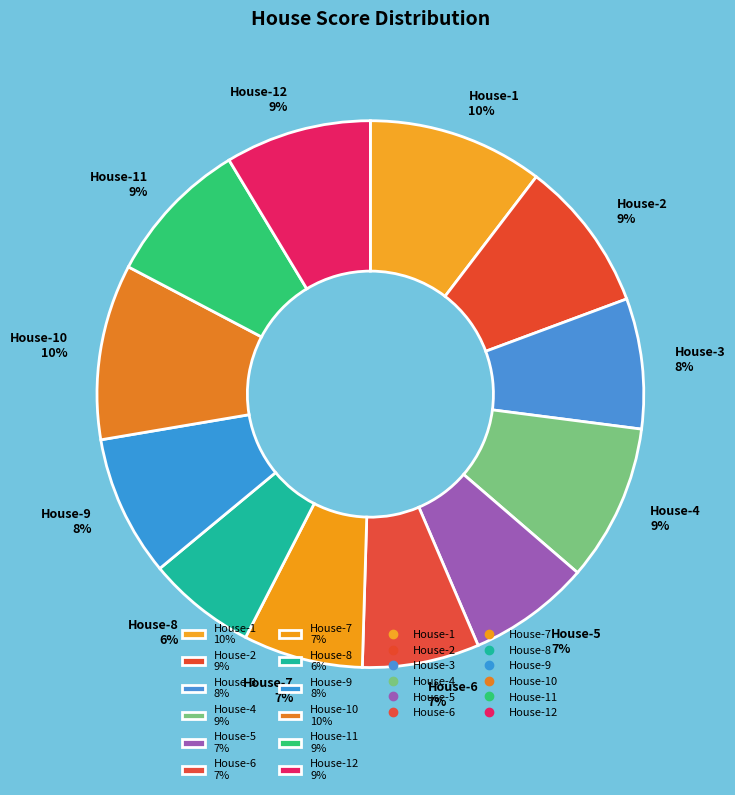

To the nearest percent, what is the difference between the largest and smallest slice percentages?

4%